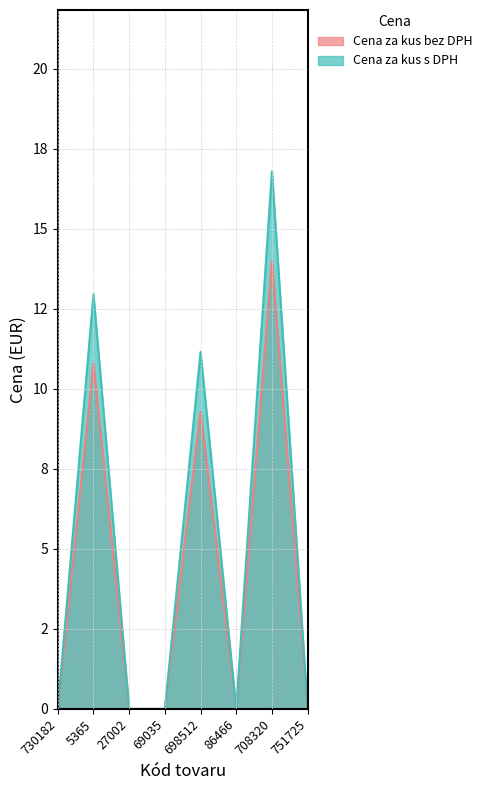

True or false: Cena za kus s DPH and Cena za kus bez DPH intersect in this chart.

False